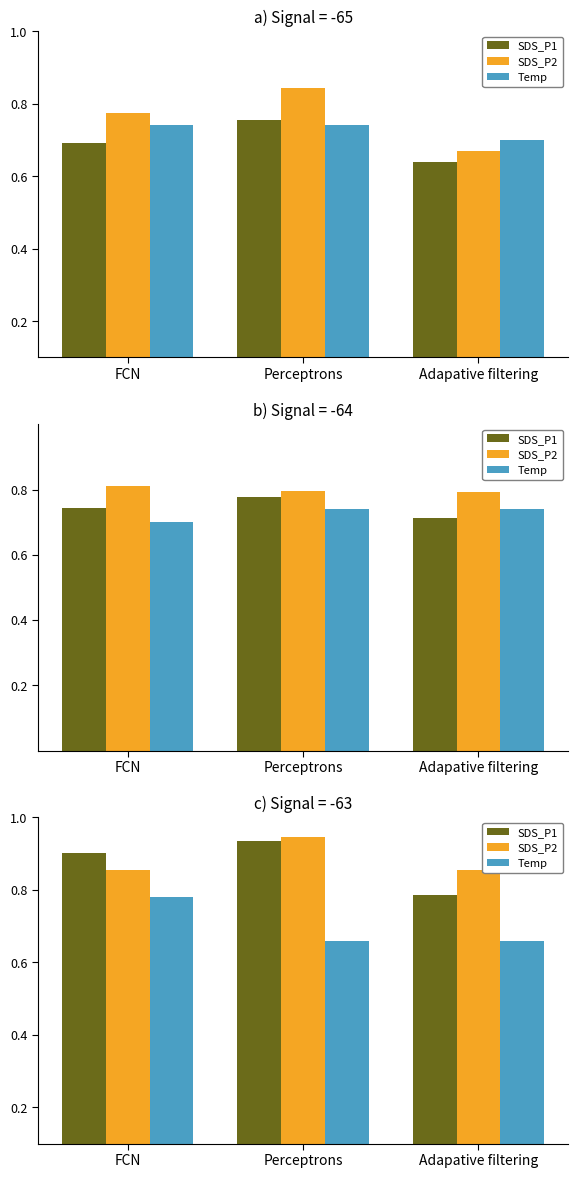

What is the sum of the SDS_P2 values at FCN and Adapative filtering?

1.7